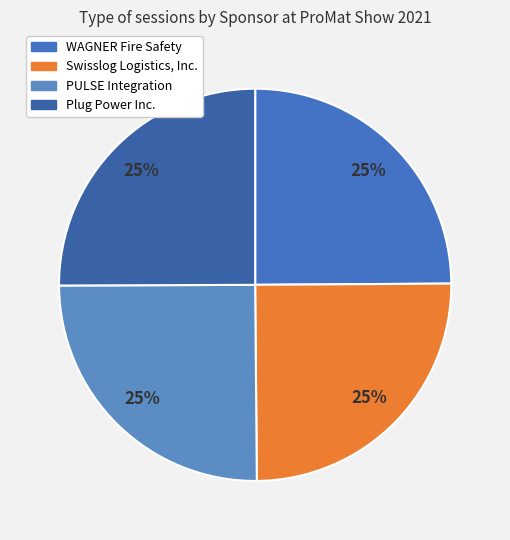

The PULSE Integration slice represents 16% of the pie. True or false?

False